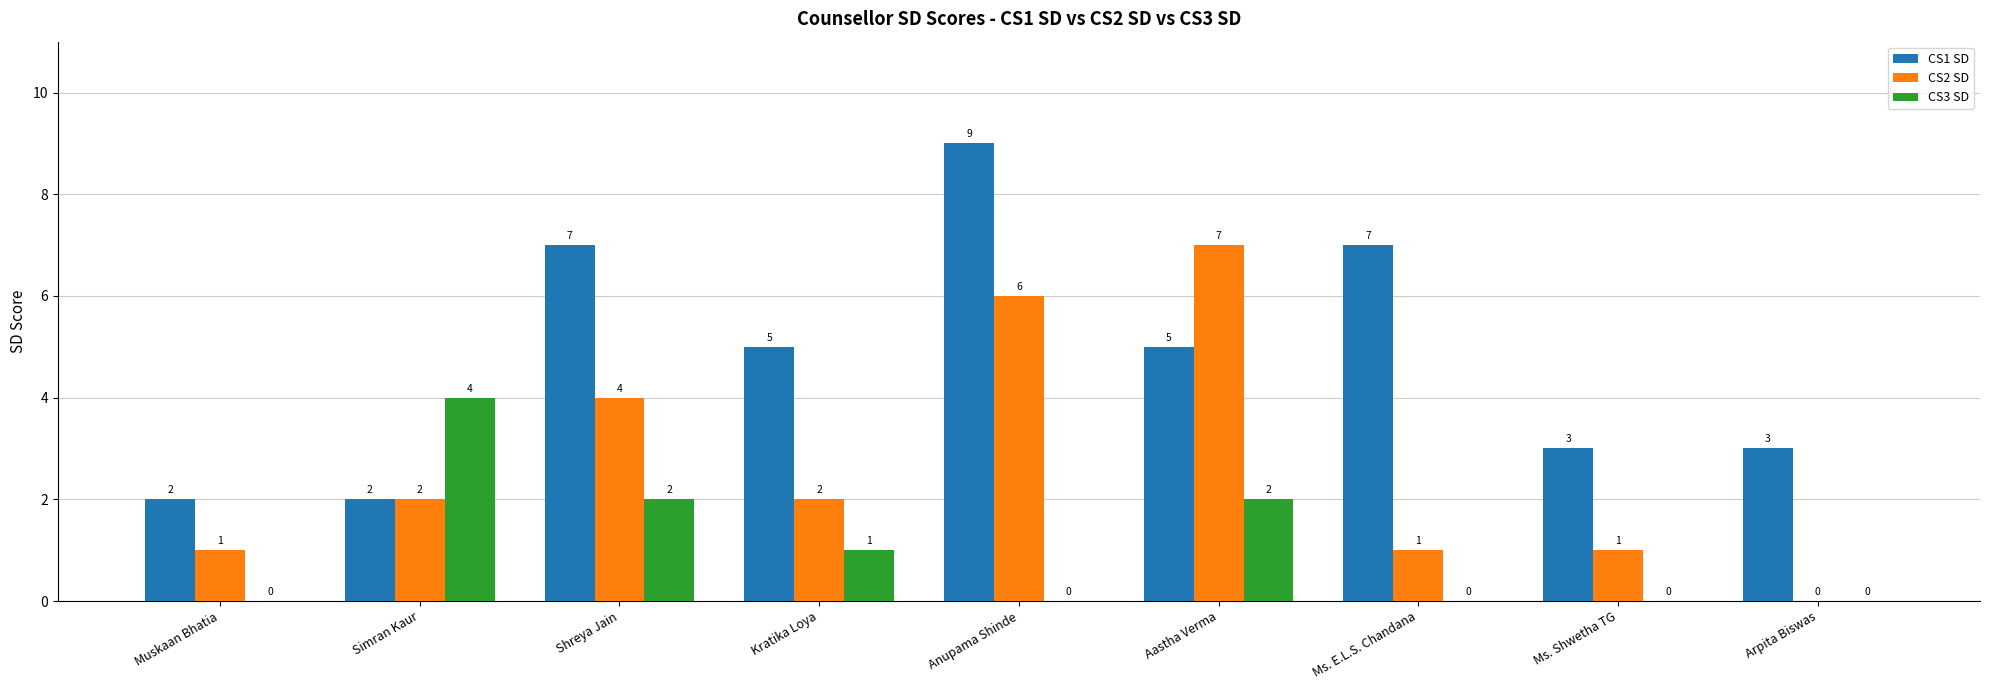

Is the value of CS1 SD at Shreya Jain greater than the value of CS3 SD at Kratika Loya?

Yes